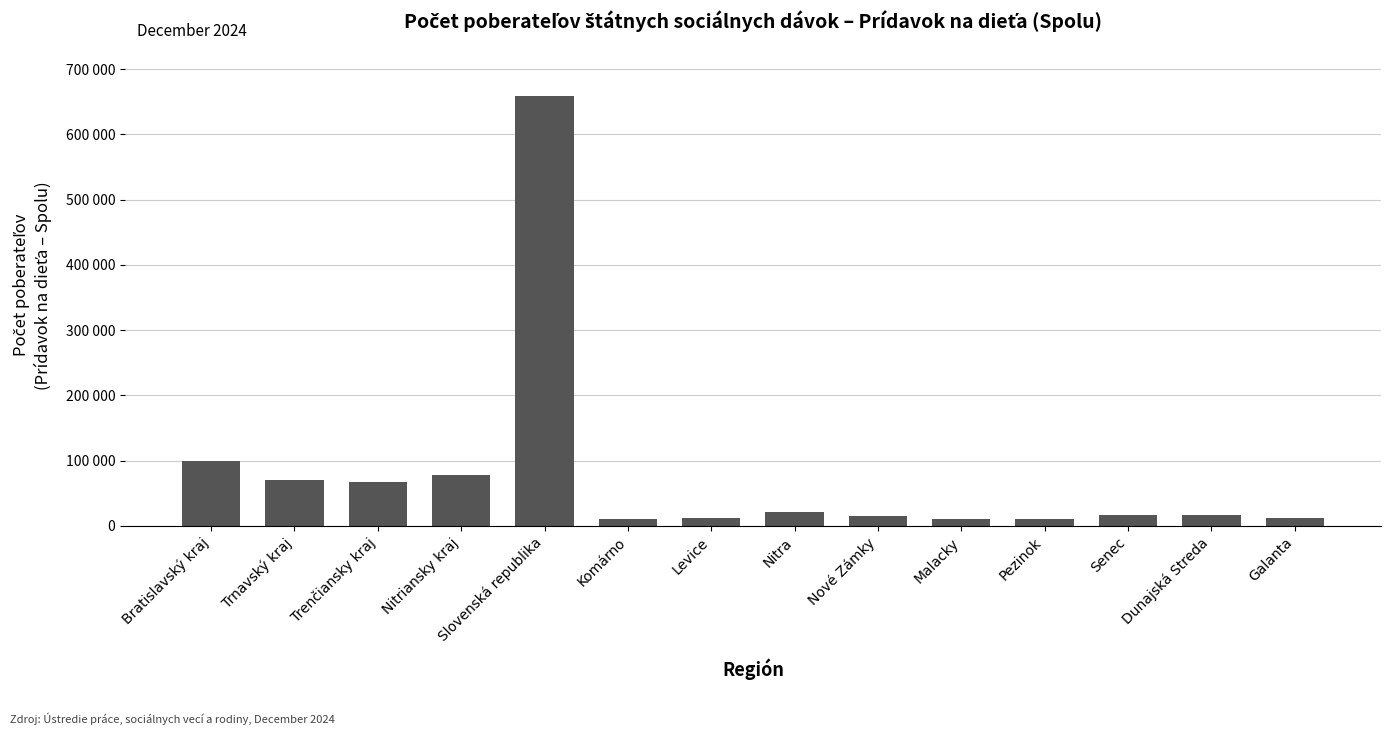

Are the bars horizontal?

No